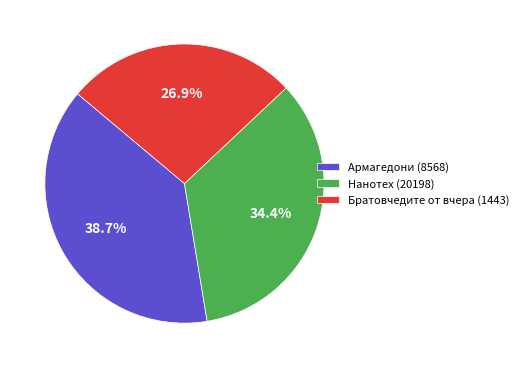

Combined, what portion of the pie is Нанотех (20198) and Братовчедите от вчера (1443)?

61.3%